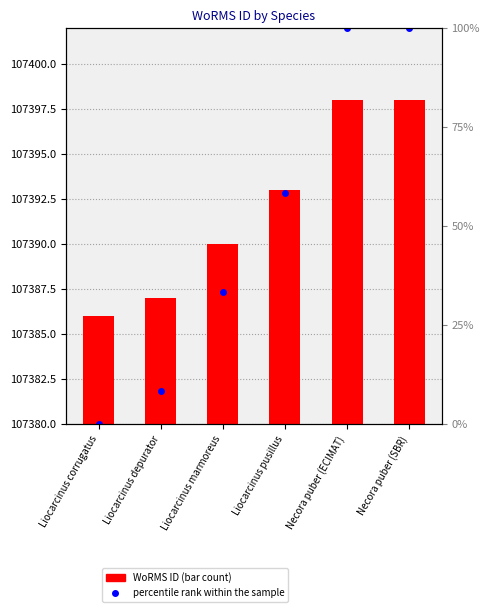

Reading left to right, transcribe all the data shown in this chart.

WoRMS ID: 107386.0	107387.0	107390.0	107393.0	107398.0	107398.0
percentile rank within the sample: 0.0	8.3	33.3	58.3	100.0	100.0